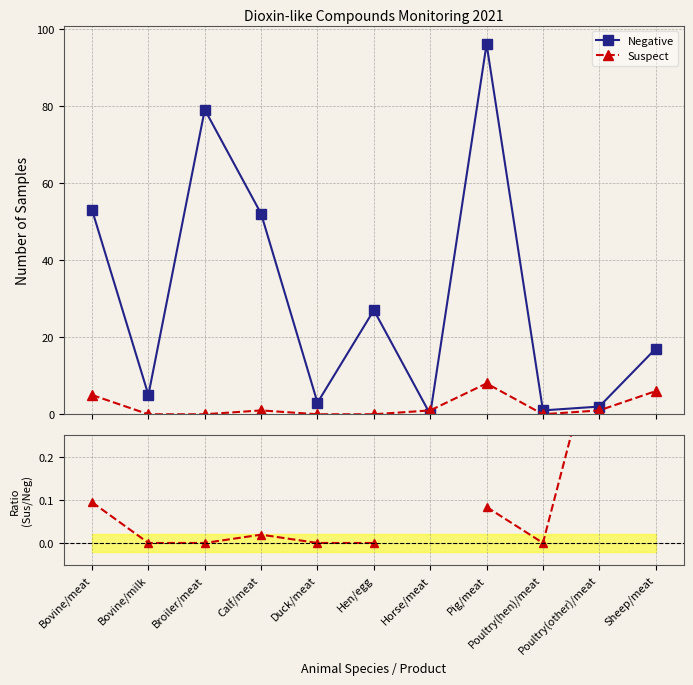

At which label does Suspect first exceed 1?

Bovine/meat